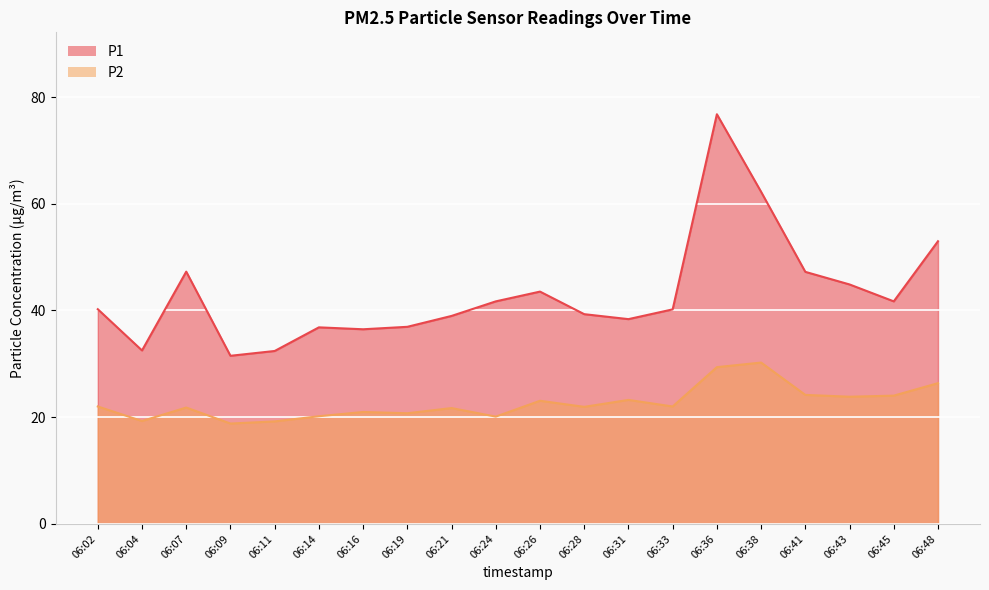

Which category has the lowest value across all series?

06:09